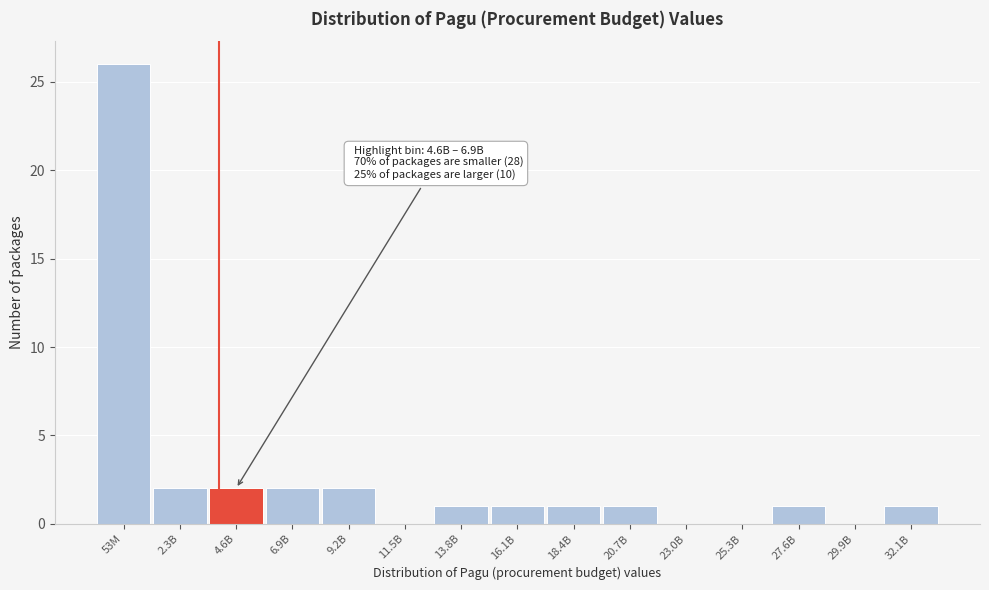

Reading left to right, transcribe all the data shown in this chart.

53M=26	2.3B=2	4.6B=2	6.9B=2	9.2B=2	11.5B=0	13.8B=1	16.1B=1	18.4B=1	20.7B=1	23.0B=0	25.3B=0	27.6B=1	29.9B=0	32.1B=1